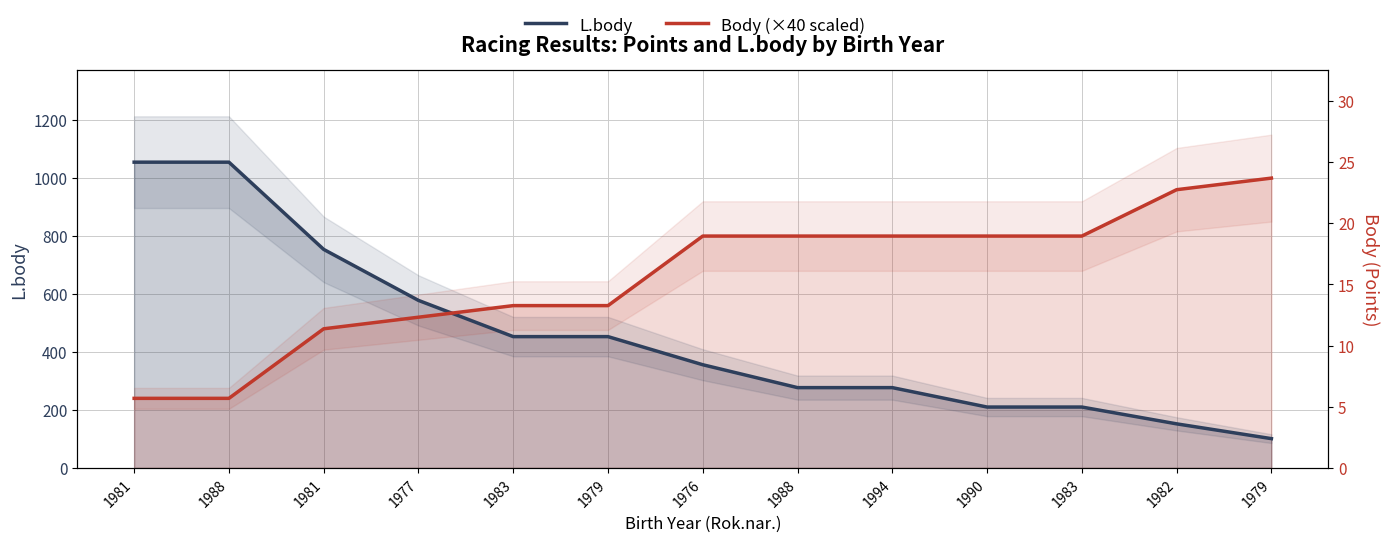

Reading right to left, transcribe all the data shown in this chart.

L.body: 101	152	210	210	277	277	356	453	453	578	754	1055	1055
Body (×40 scaled): 1000	960	800	800	800	800	800	560	560	520	480	240	240